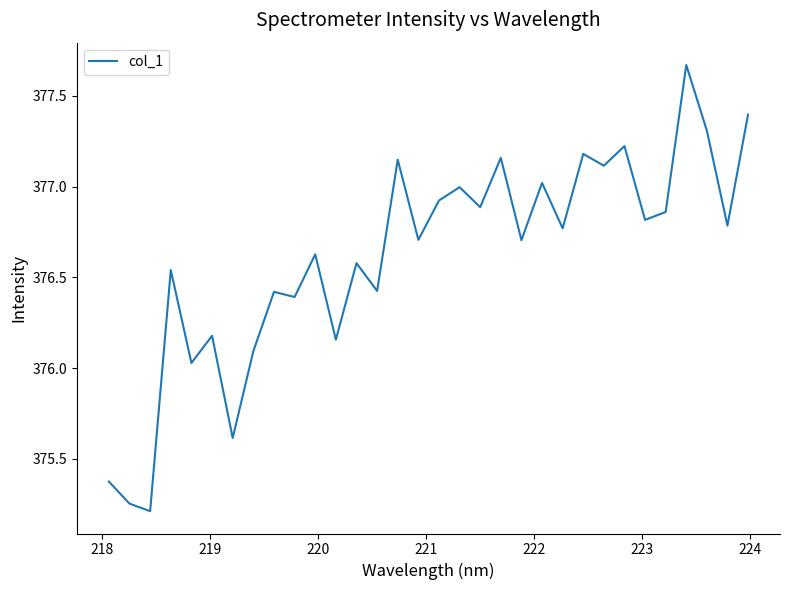

What is the smallest value displayed?

375.2